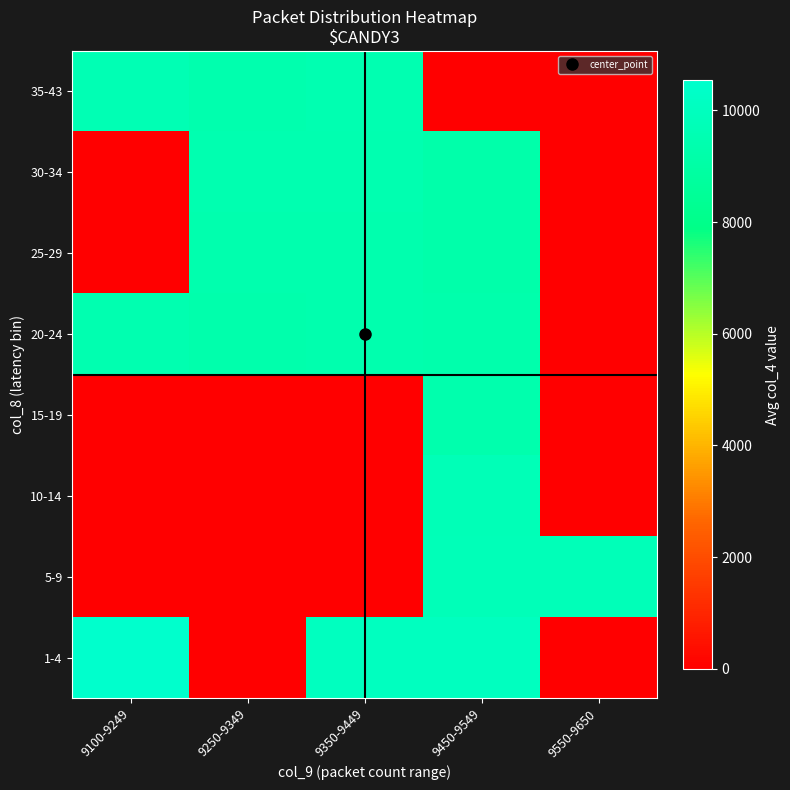

At which category is the sum across all series the highest?

9450-9549